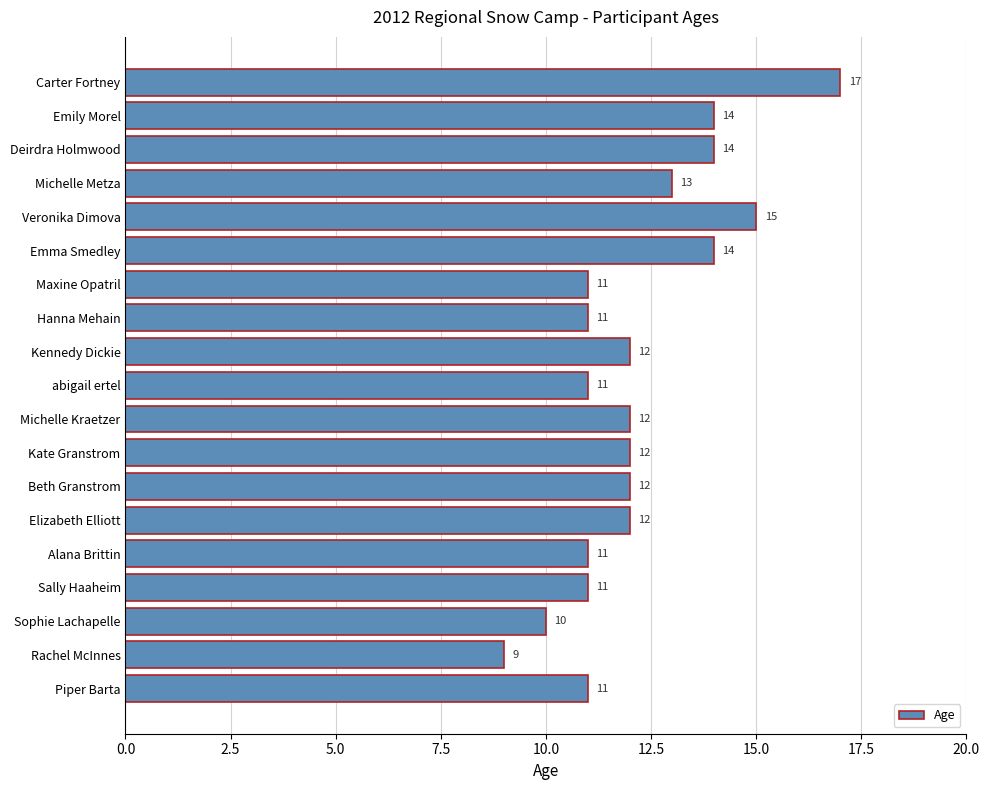

What is the greatest value displayed?

17